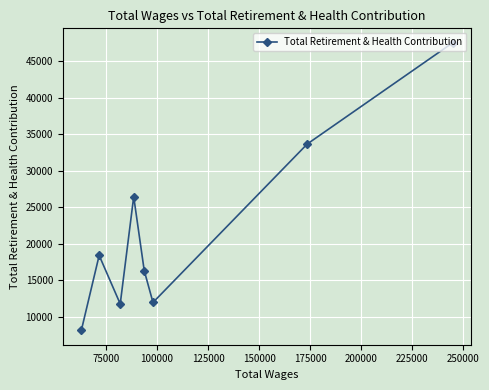

What is the average value?

21786